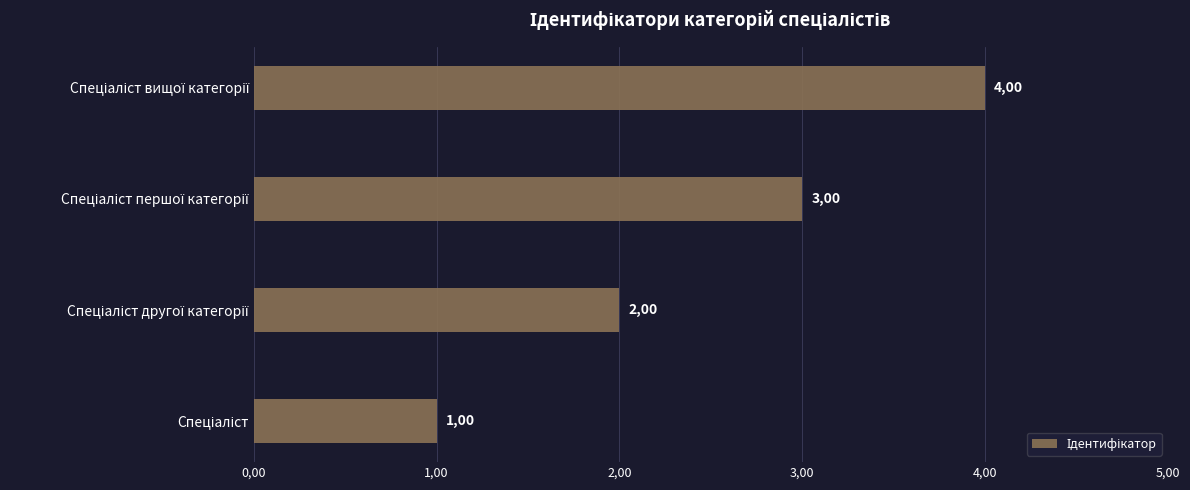

How many values are between 2 and 4?

3